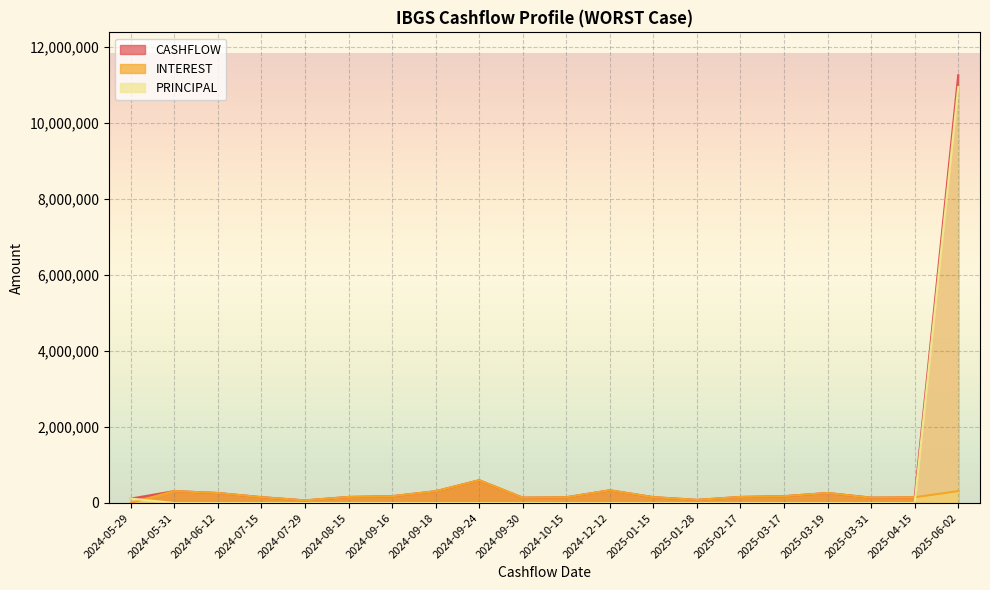

How many lines are shown in the chart?

3